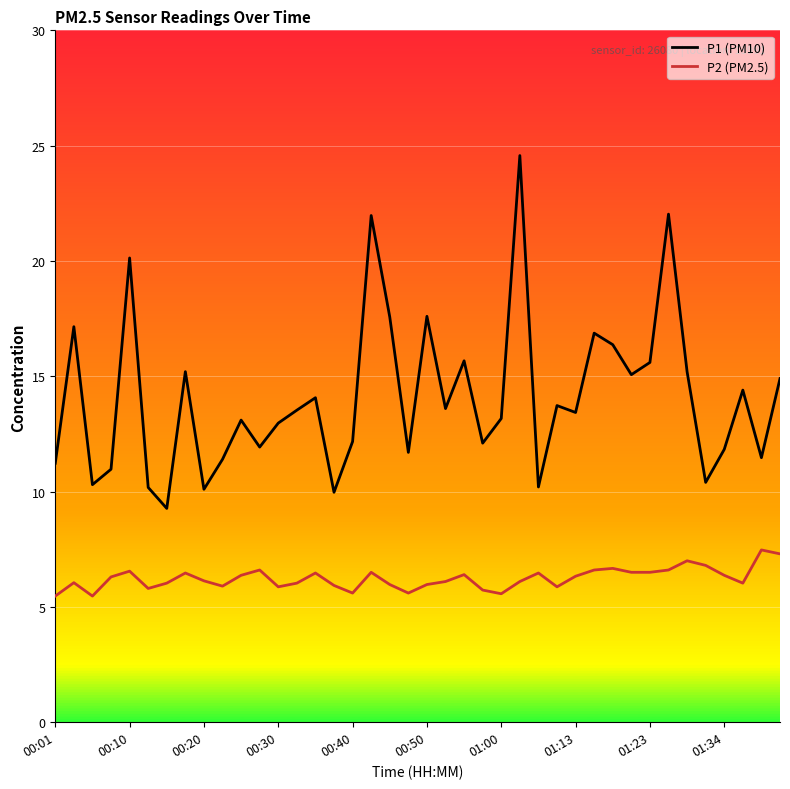

In P1 (PM10), how many points are higher than both neighbors (excluding endpoints)?

13